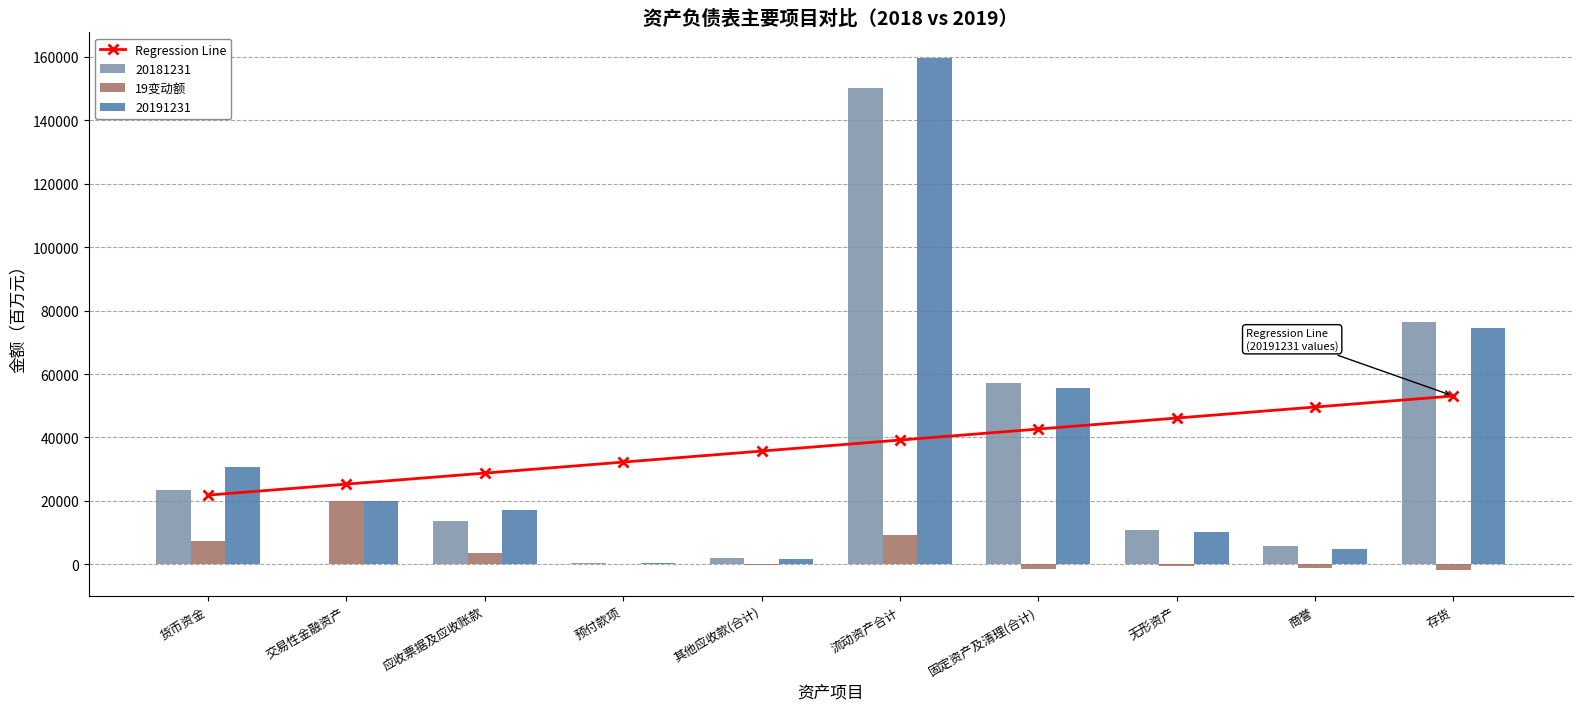

What is the label of the 10th bar from the left?

存货